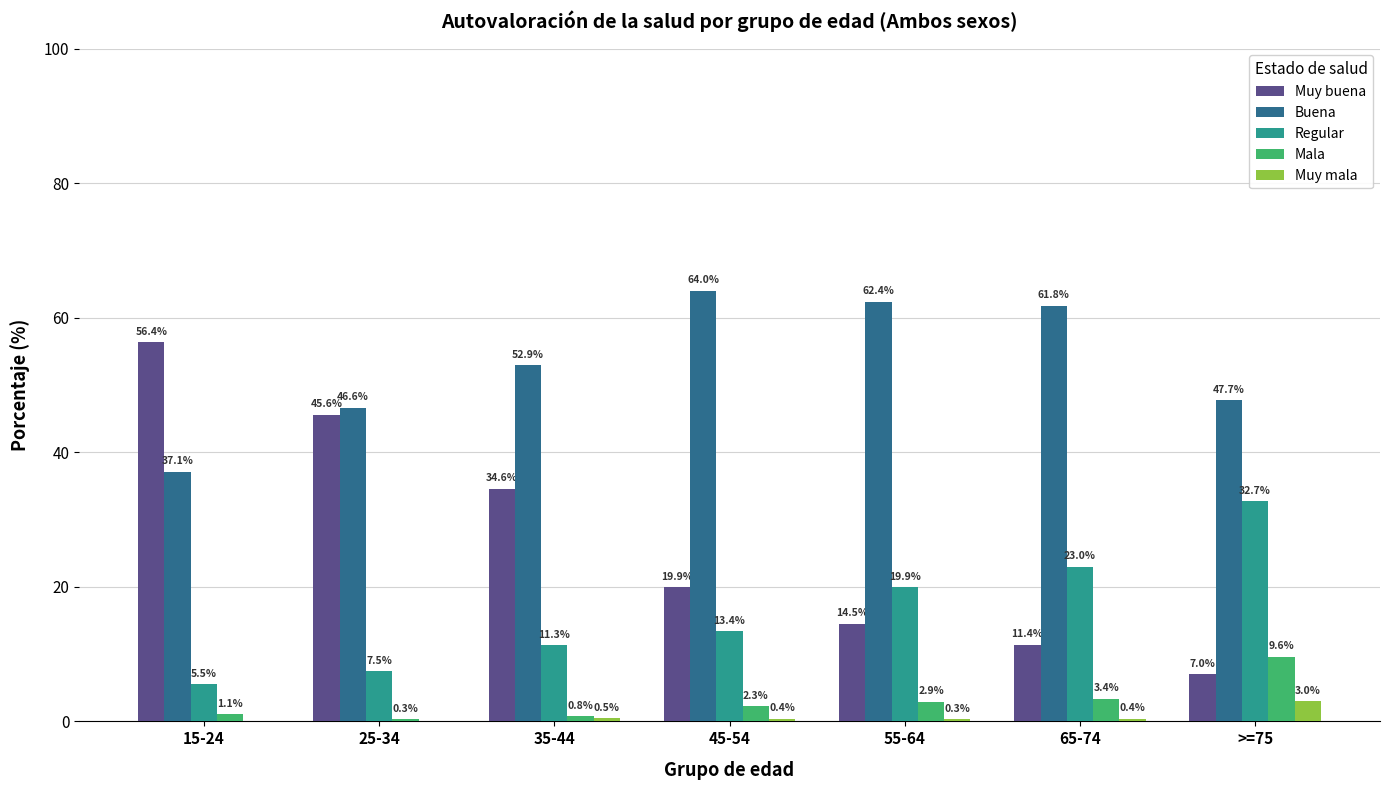

Reading left to right, transcribe all the data shown in this chart.

Muy buena: 56.4	45.6	34.6	19.9	14.5	11.4	7.0
Buena: 37.1	46.6	52.9	64.0	62.4	61.8	47.7
Regular: 5.5	7.5	11.3	13.4	19.9	23.0	32.7
Mala: 1.1	0.3	0.8	2.3	2.9	3.4	9.6
Muy mala: 0.0	0.0	0.5	0.4	0.3	0.4	3.0